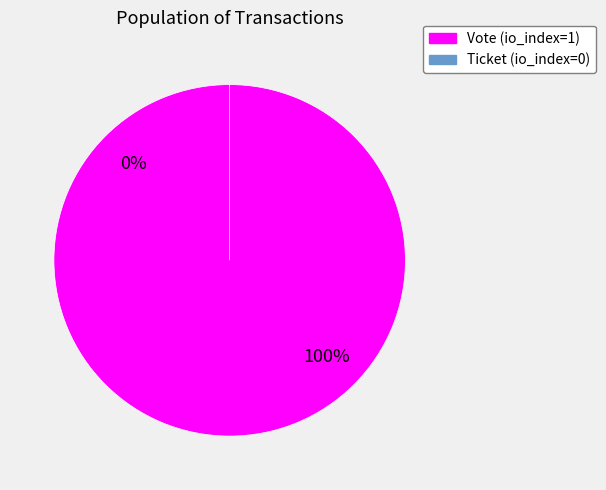

To the nearest percent, what is the difference between the largest and smallest slice percentages?

100%